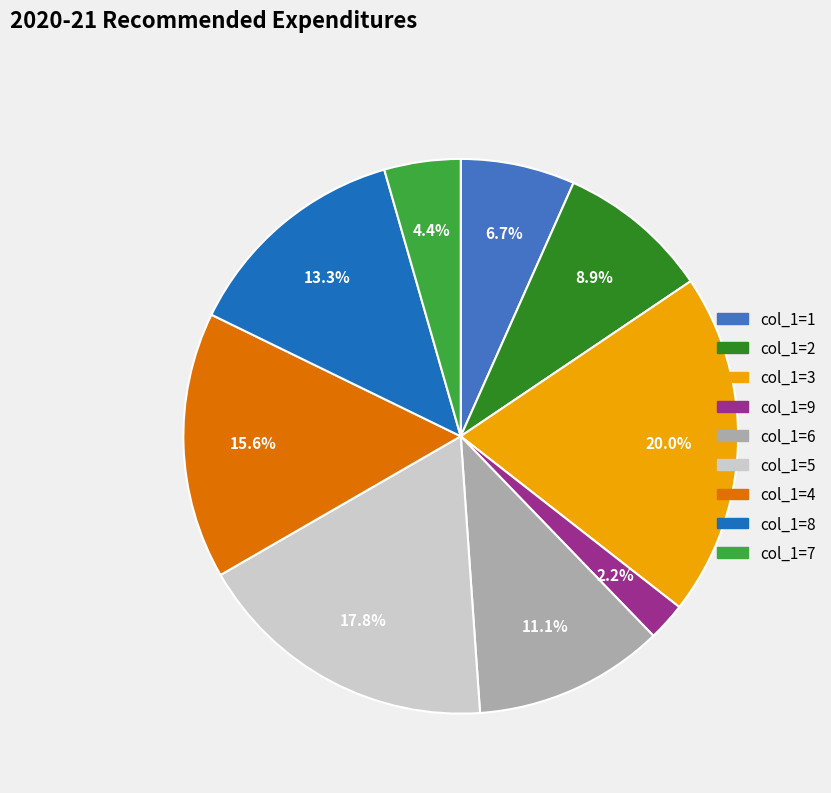

Is col_1=7 the majority of the pie?

No